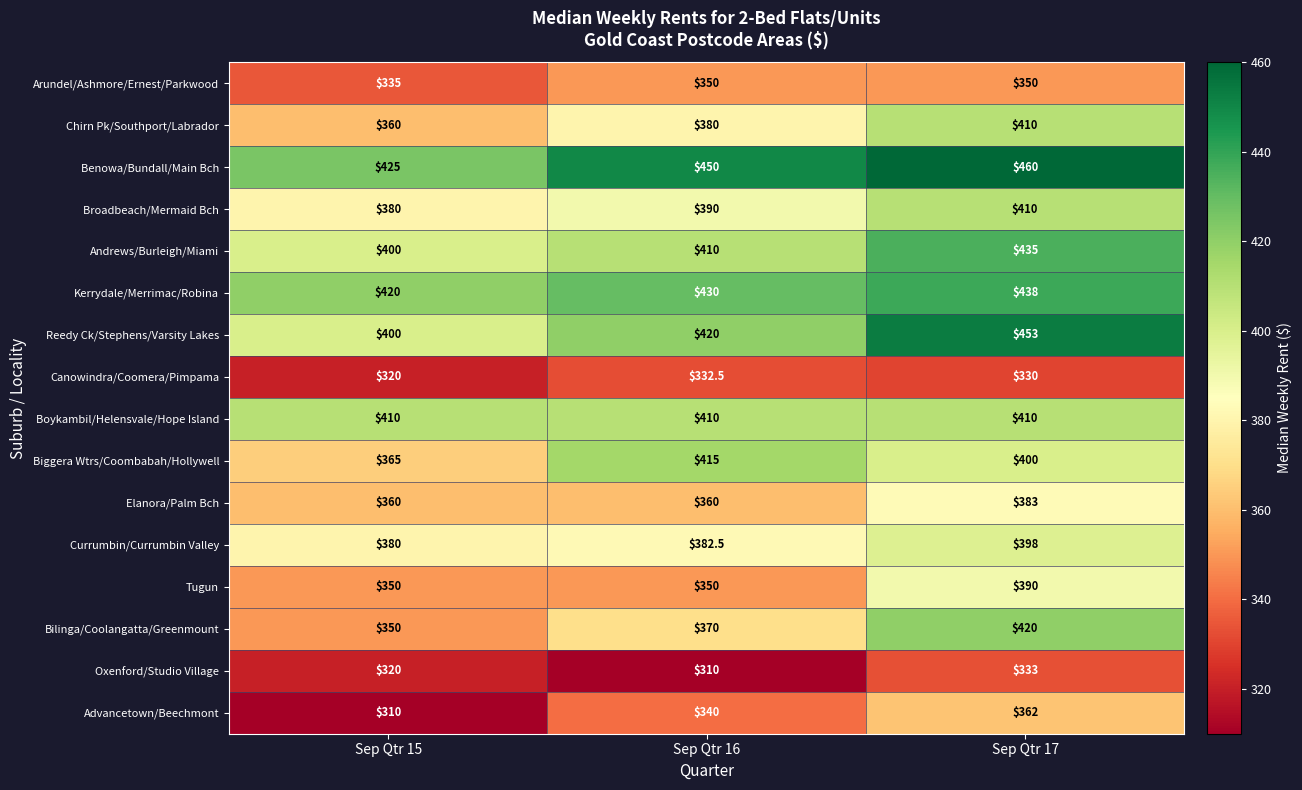

What is the difference between the Benowa/Bundall/Main Bch values at Sep Qtr 17 and Sep Qtr 15?

35.0